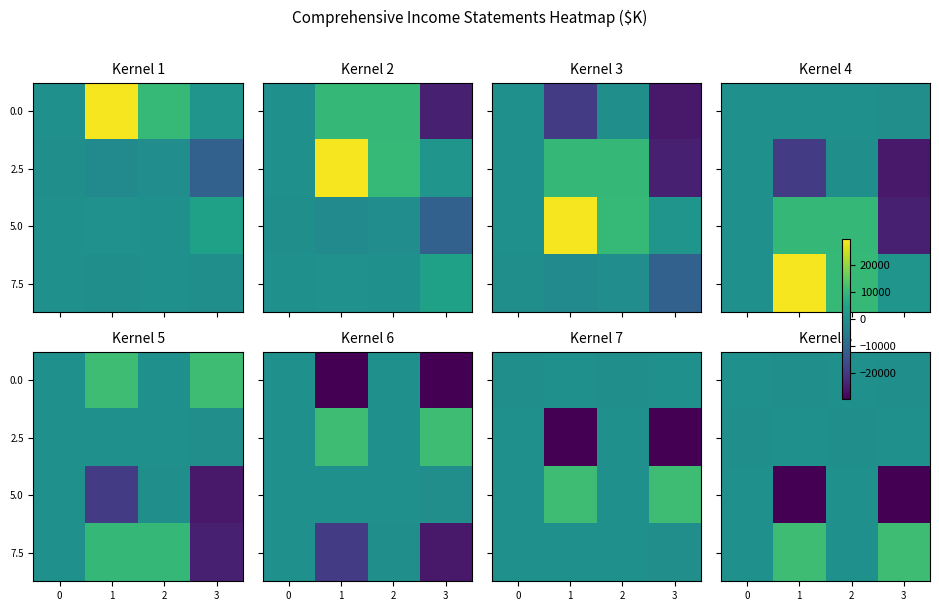

Which has a higher value, 2 or 3?

2